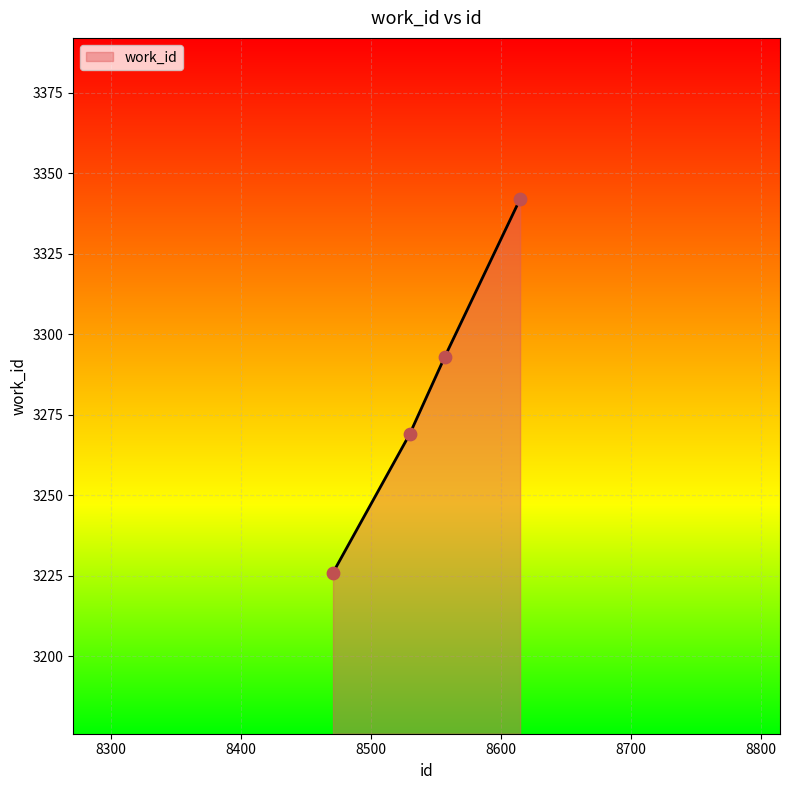

What is the smallest value displayed?

3226